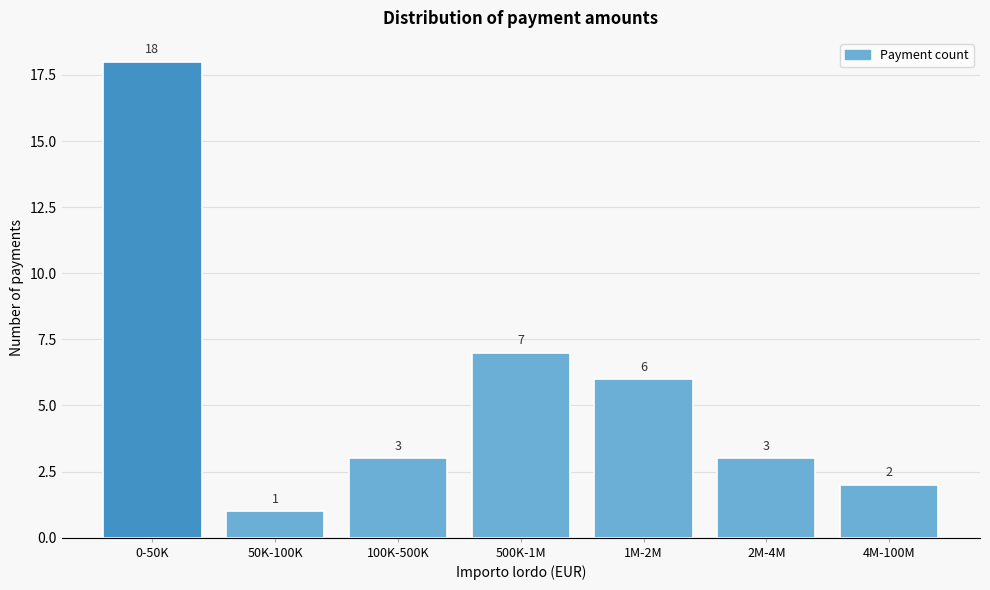

Reading left to right, transcribe all the data shown in this chart.

18	1	3	7	6	3	2